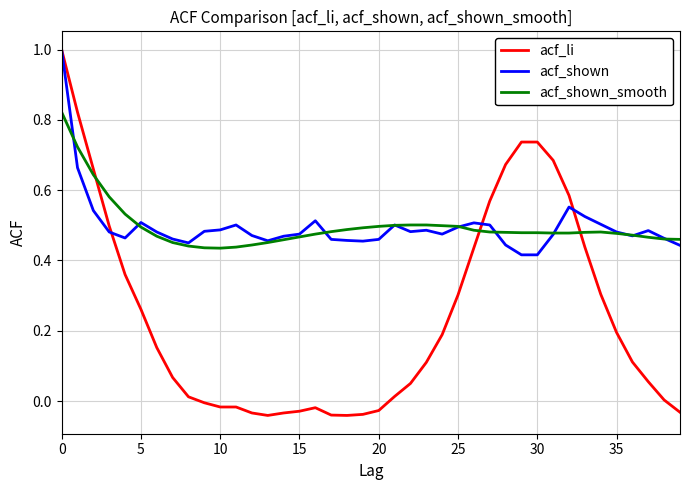

What is the greatest value displayed?

1.0